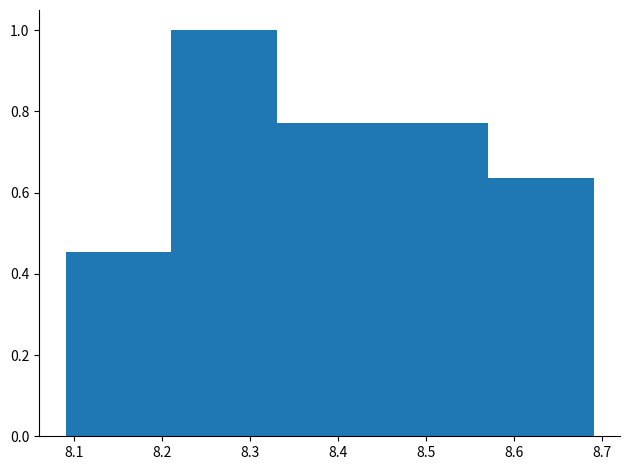

Reading left to right, list every bar in this chart as the range it spans on the x-axis followed by its height. The values are not printed on the chart, so give them approximately, as read against the axis.

8.09 to 8.21: 0.46
8.21 to 8.33: 1.00
8.33 to 8.45: 0.78
8.45 to 8.57: 0.78
8.57 to 8.69: 0.64